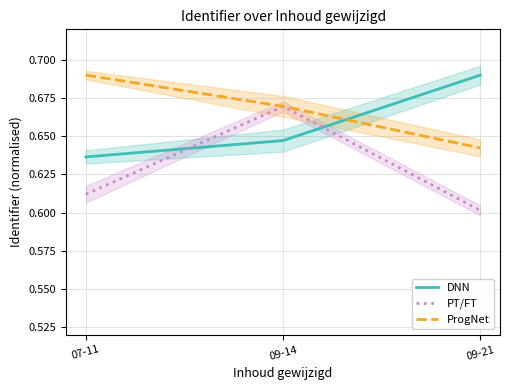

Rank the series by their maximum value, from lowest to highest.

PT/FT, DNN, ProgNet